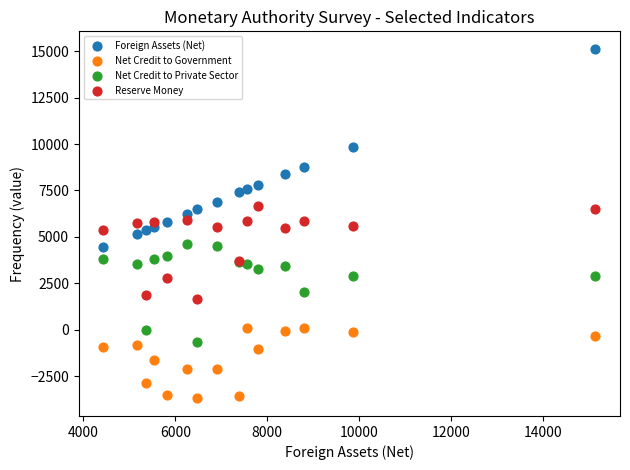

What is the X range (max minus min) for the scatter plot?

10697.3